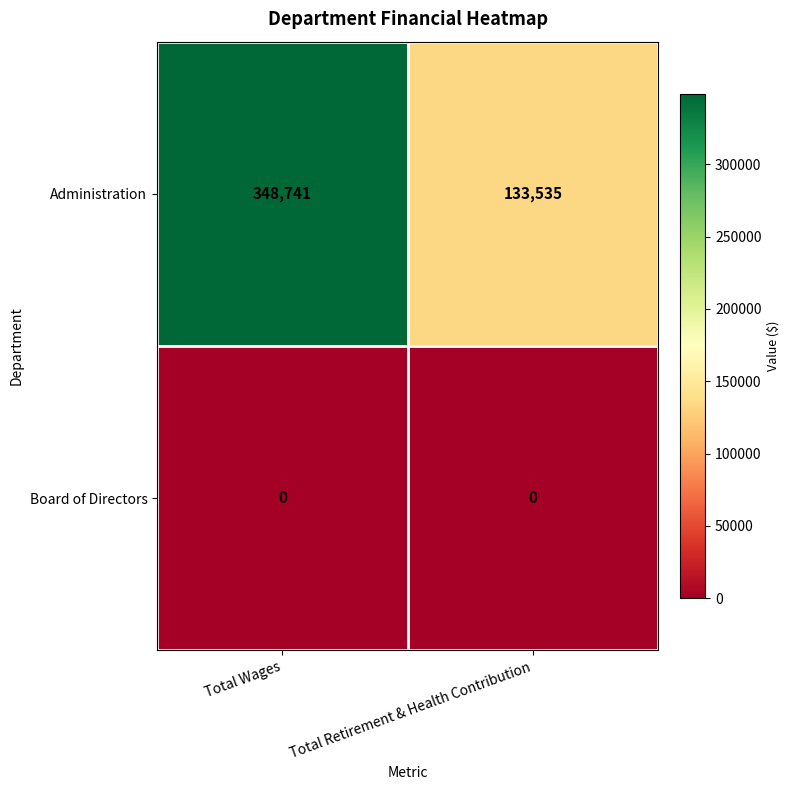

The value of Administration at Total Wages is 72488. True or false?

False